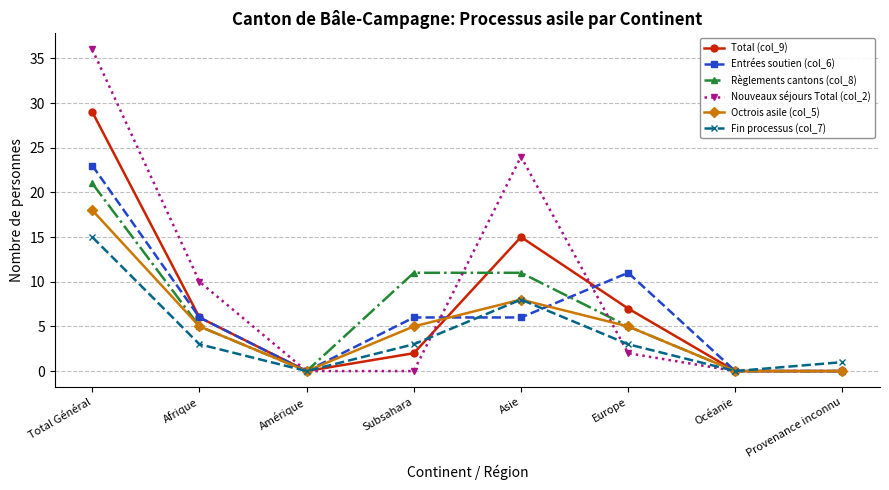

Is this an area chart (filled region under the line)?

No